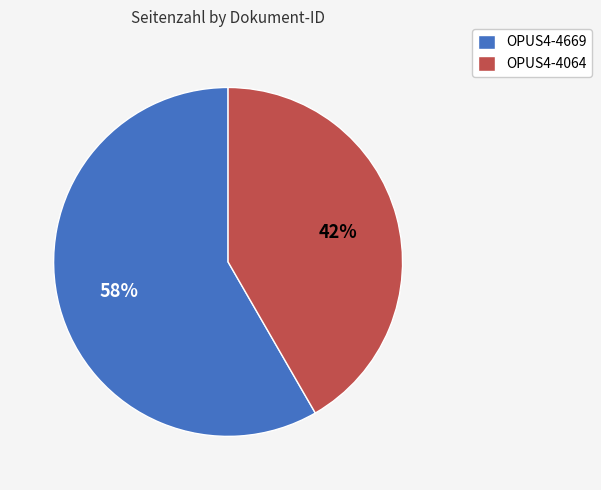

Which has a higher value, OPUS4-4064 or OPUS4-4669?

OPUS4-4669